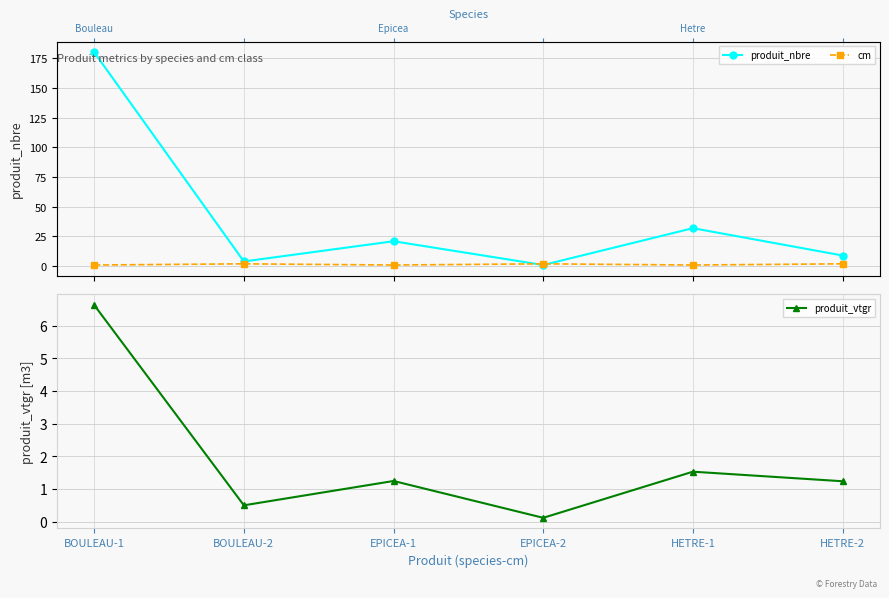

Reading left to right, list all the values displayed in this chart.

produit_nbre: 180.0	4.0	21.0	1.0	32.0	9.0
cm: 1.0	2.0	1.0	2.0	1.0	2.0
produit_vtgr: 6.6	0.5	1.2	0.1	1.5	1.2